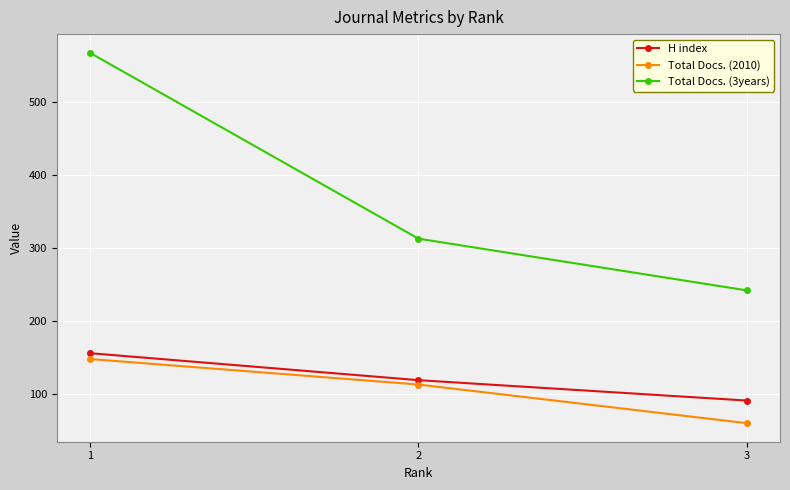

Reading left to right, transcribe all the data shown in this chart.

H index: 156	119	91
Total Docs. (2010): 148	113	60
Total Docs. (3years): 568	313	242